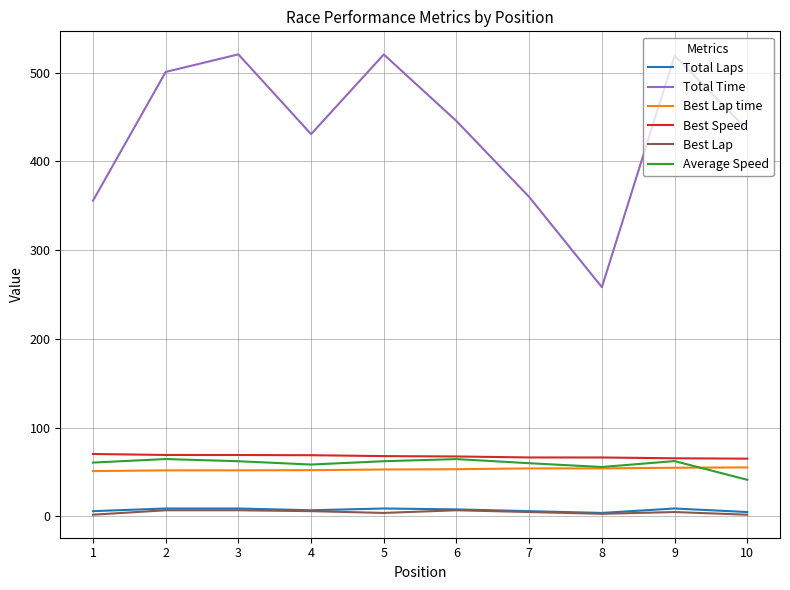

Which series has the widest spread of values?

Total Time